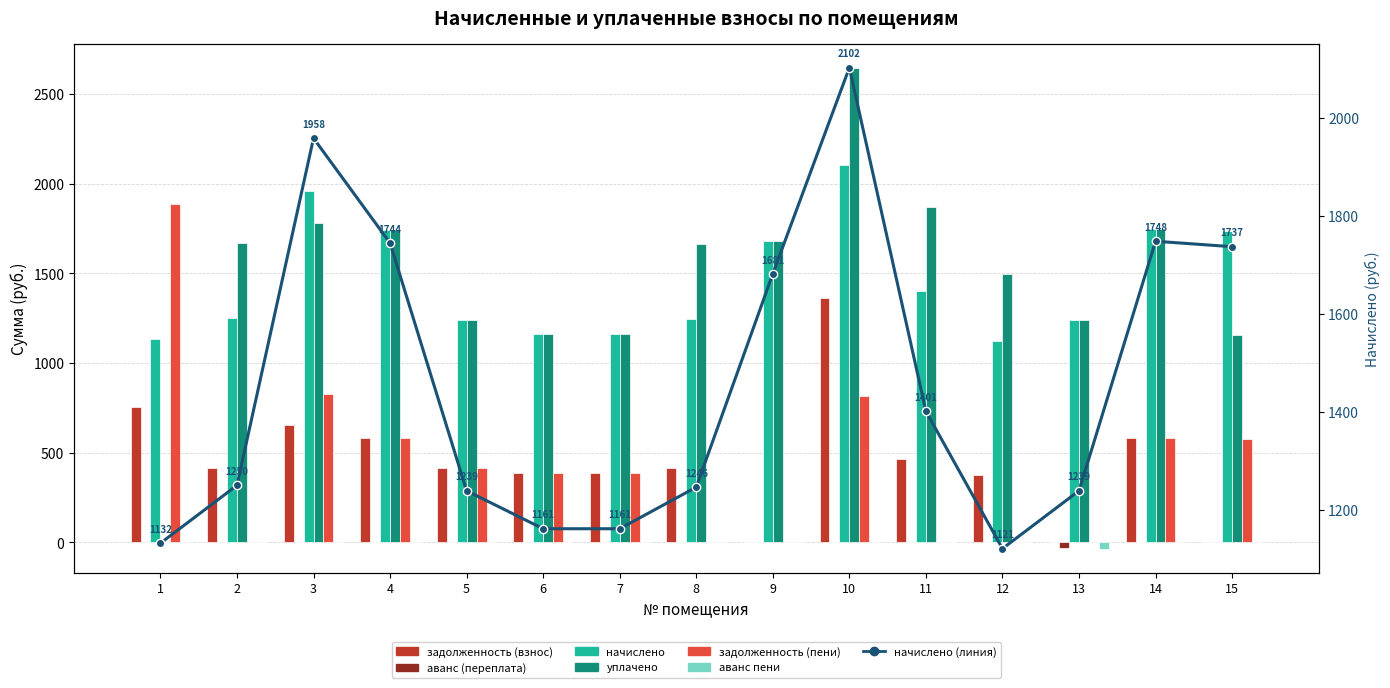

Where does the начислено series first go above 1249?

2